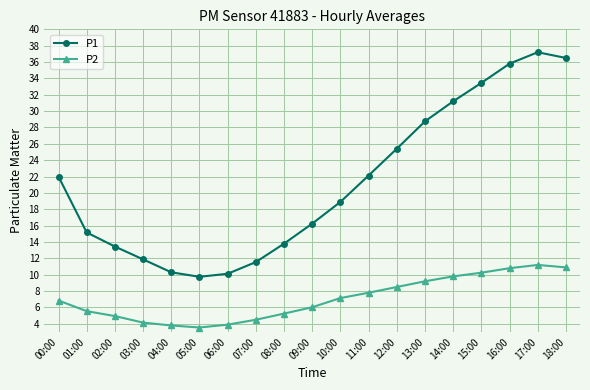

What is the difference between the second highest and second lowest values in the P2 series?

7.1